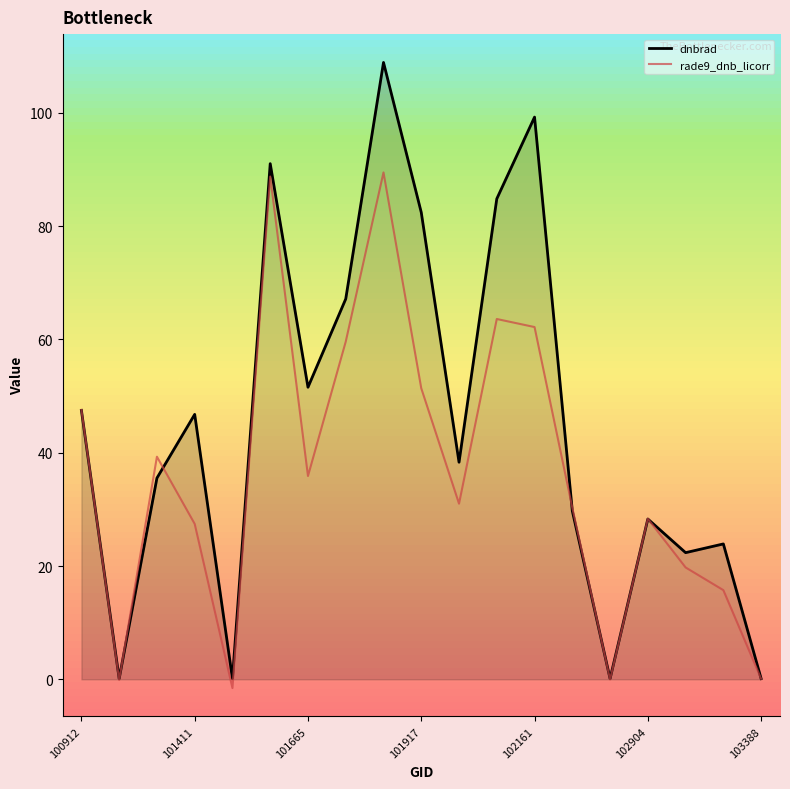

What is the maximum value shown in the chart?

108.9